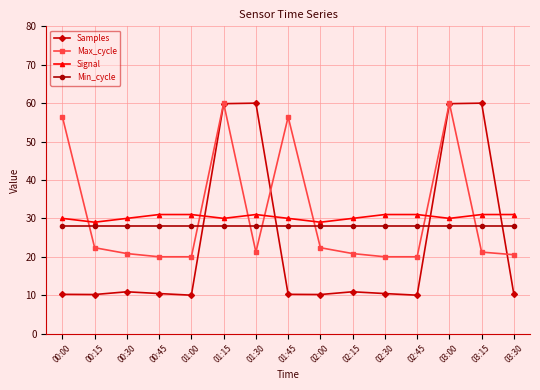

Is it true that Signal equals 18.0 at 01:15?

False